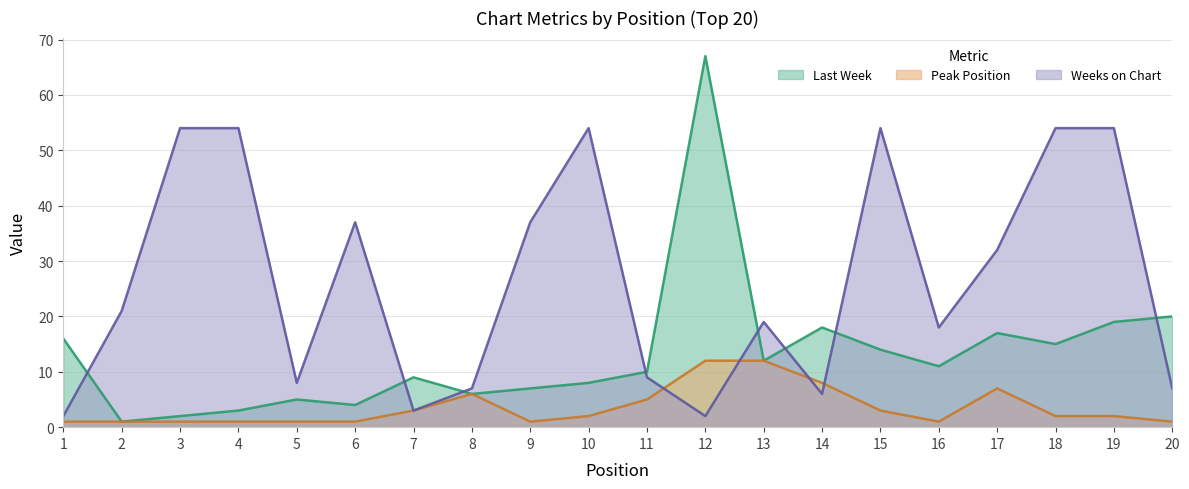

Rank the categories by Last Week value from lowest to highest.

2, 3, 4, 6, 5, 8, 9, 10, 7, 11, 16, 13, 15, 18, 1, 17, 14, 19, 20, 12